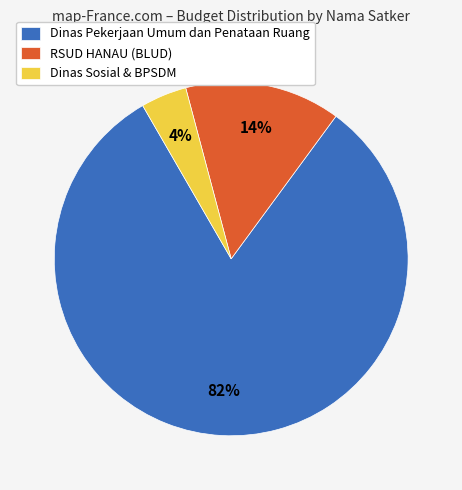

What is the smallest slice in the pie chart?

Dinas Sosial & BPSDM